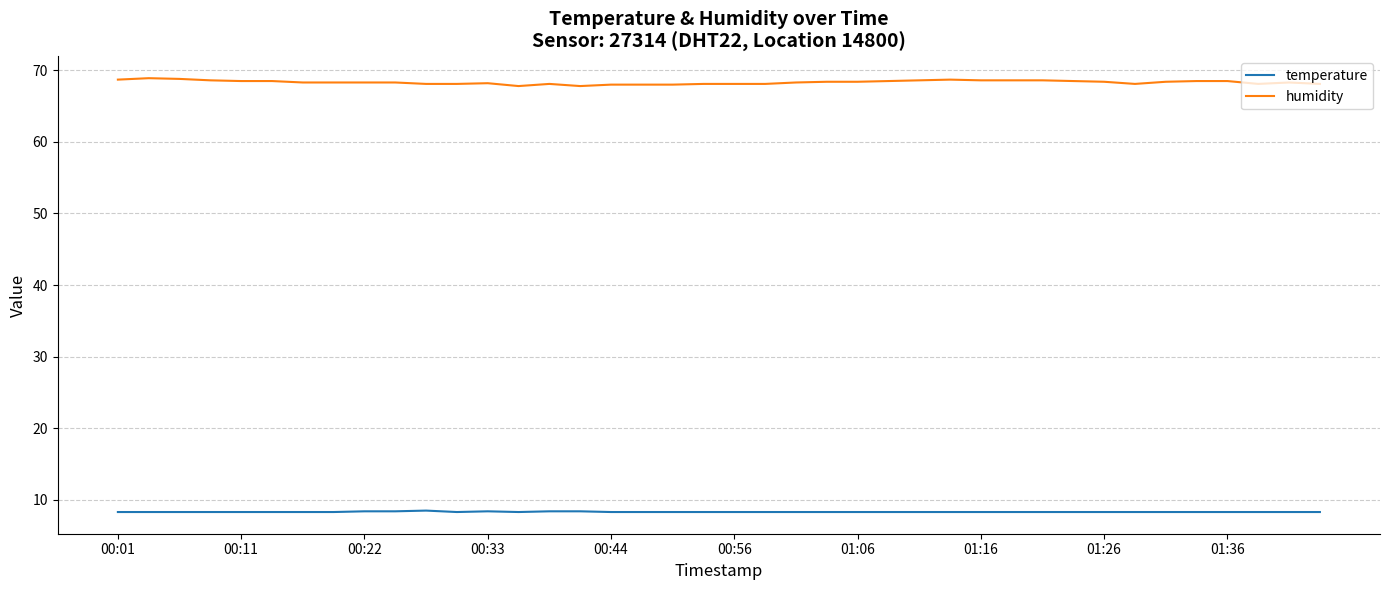

What is the lowest value of the humidity series?

67.8